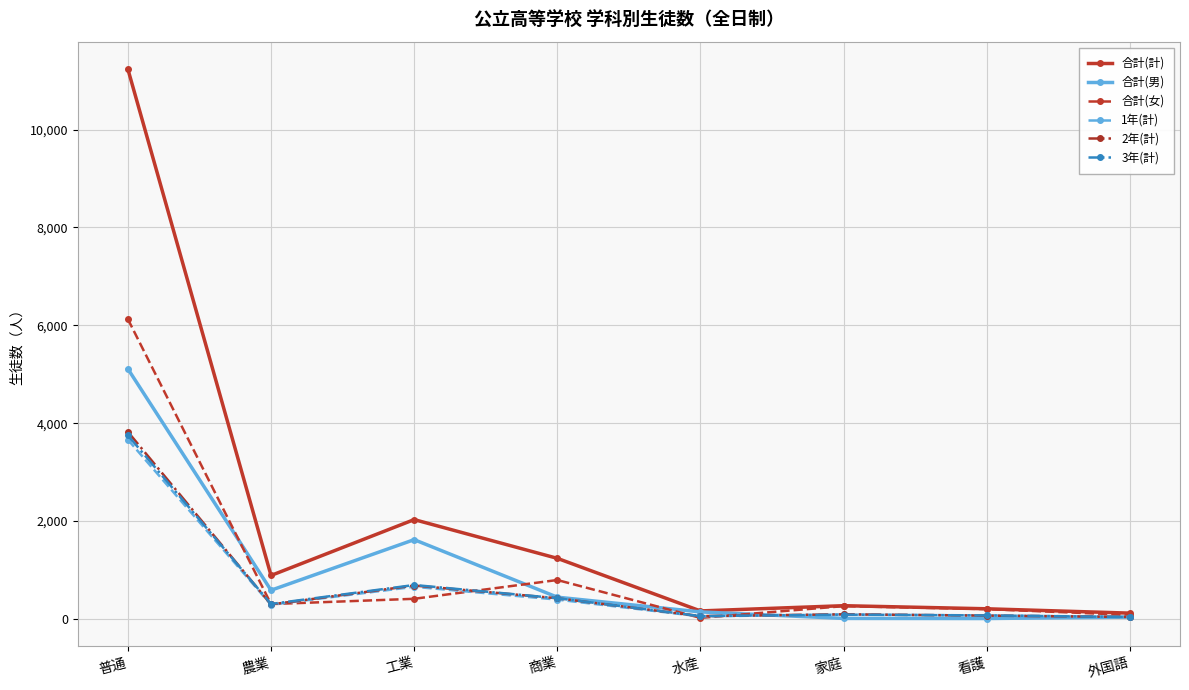

At which label is 1年(計) closest to 1851?

工業